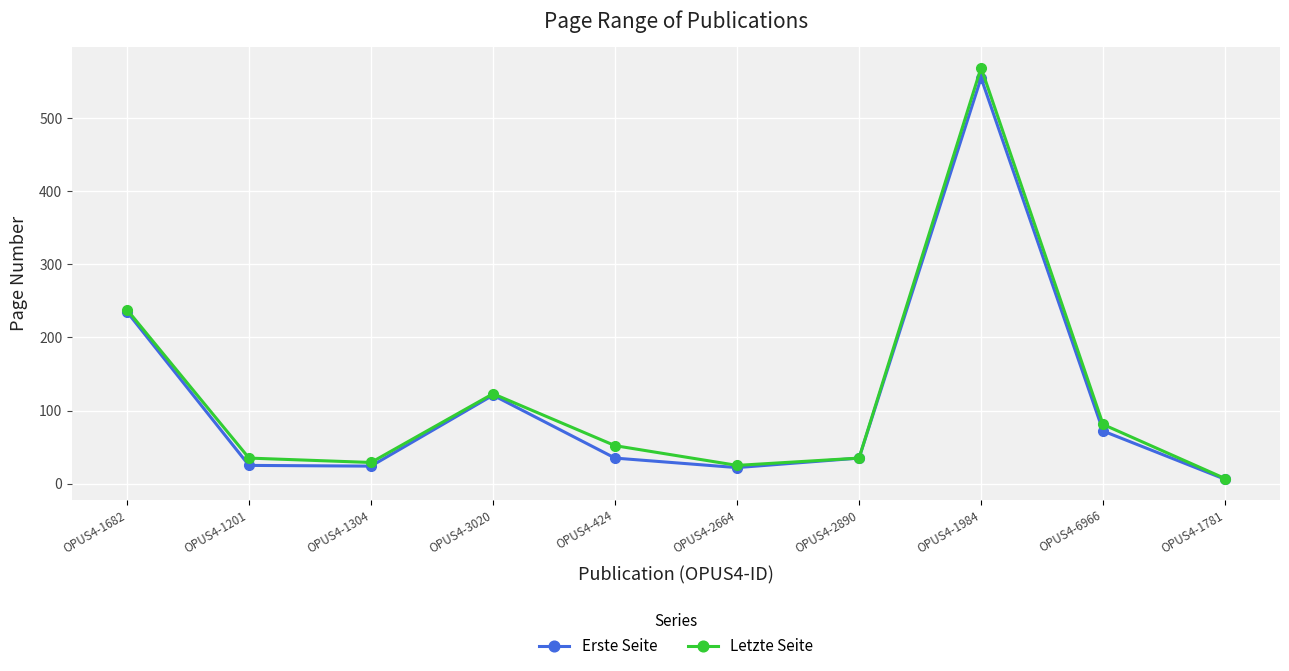

What position from the right is OPUS4-1304?

8